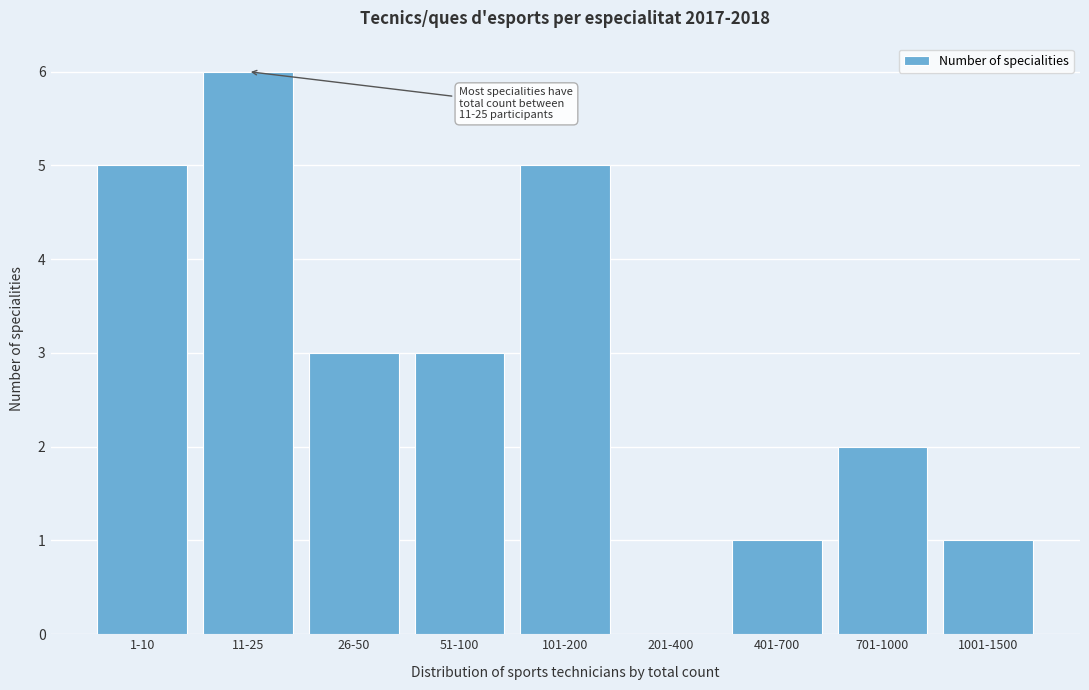

Reading right to left, what are all the values shown in this chart?

1001-1500=1	701-1000=2	401-700=1	201-400=0	101-200=5	51-100=3	26-50=3	11-25=6	1-10=5